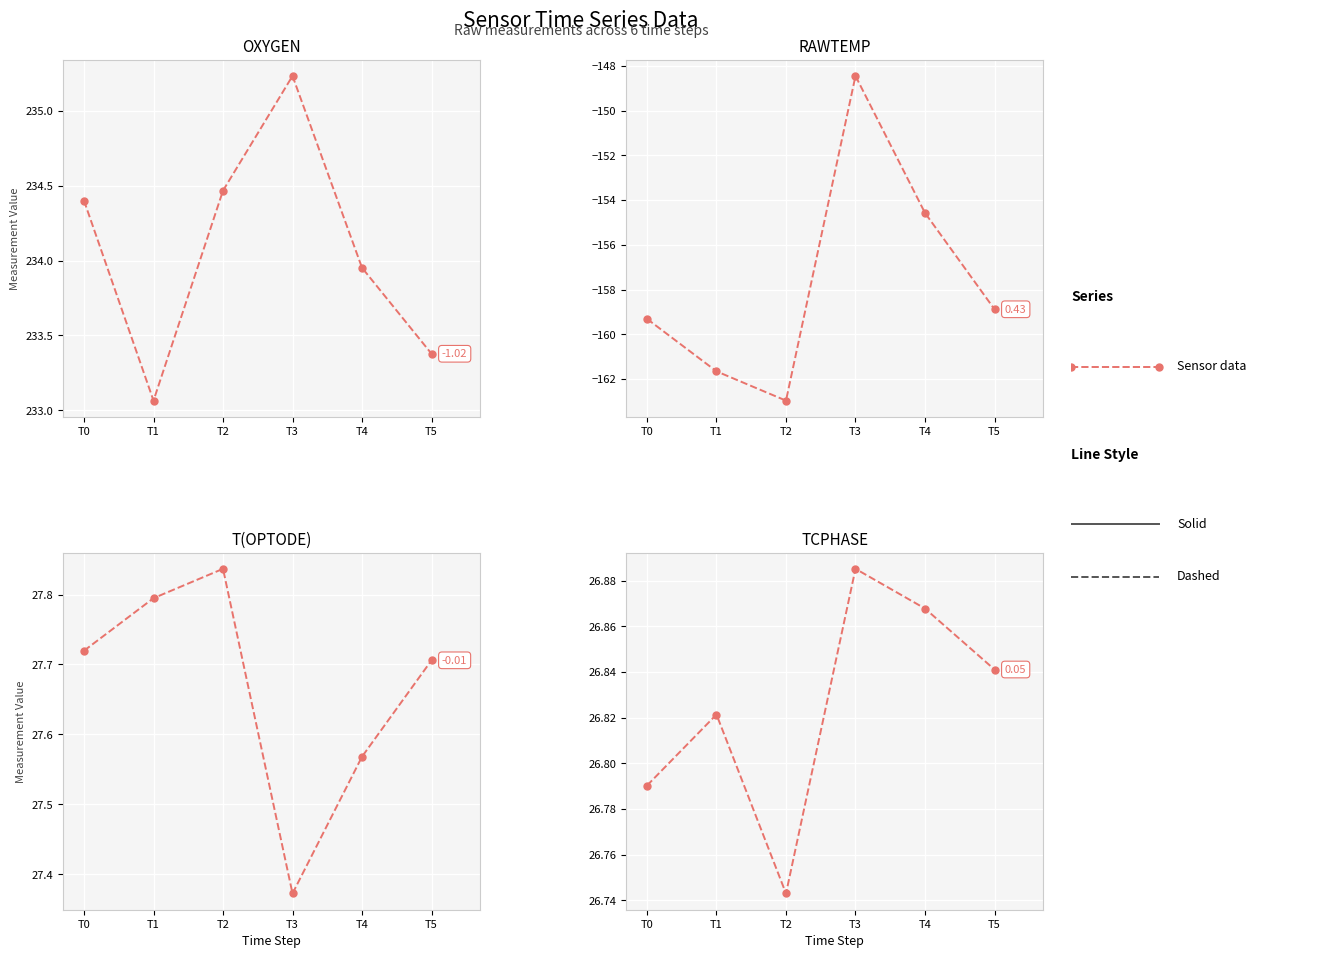

Reading left to right, transcribe all the data shown in this chart.

OXYGEN: 234.4	233.1	234.5	235.2	234.0	233.4
RAWTEMP: -159.3	-161.7	-163.0	-148.5	-154.6	-158.9
T(OPTODE): 27.7	27.8	27.8	27.4	27.6	27.7
TCPHASE: 26.8	26.8	26.7	26.9	26.9	26.8